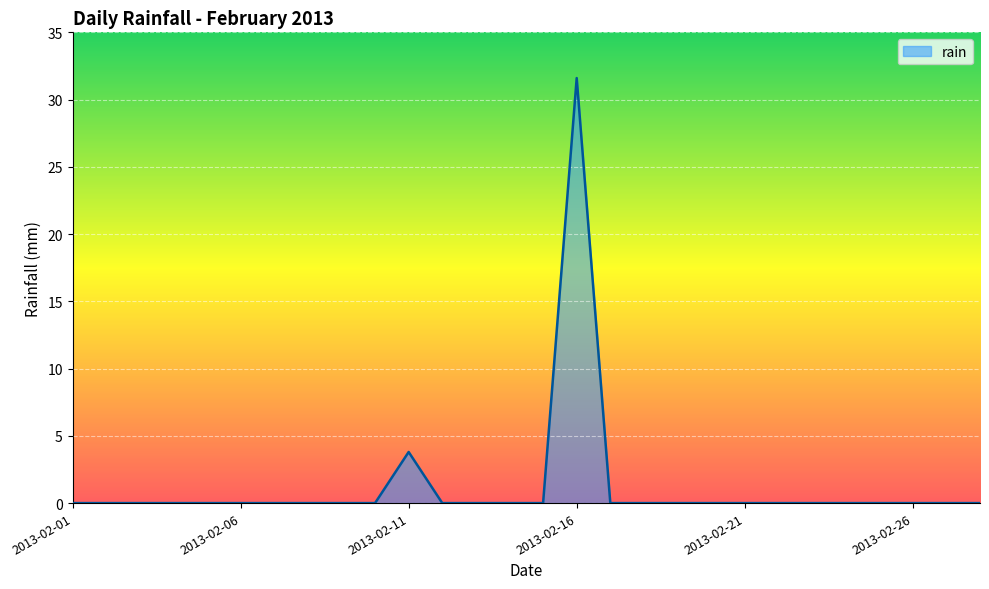

Reading right to left, transcribe all the data shown in this chart.

0.0	0.0	0.0	0.0	0.0	0.0	0.0	0.0	0.0	0.0	0.0	0.0	31.6	0.0	0.0	0.0	0.0	3.8	0.0	0.0	0.0	0.0	0.0	0.0	0.0	0.0	0.0	0.0